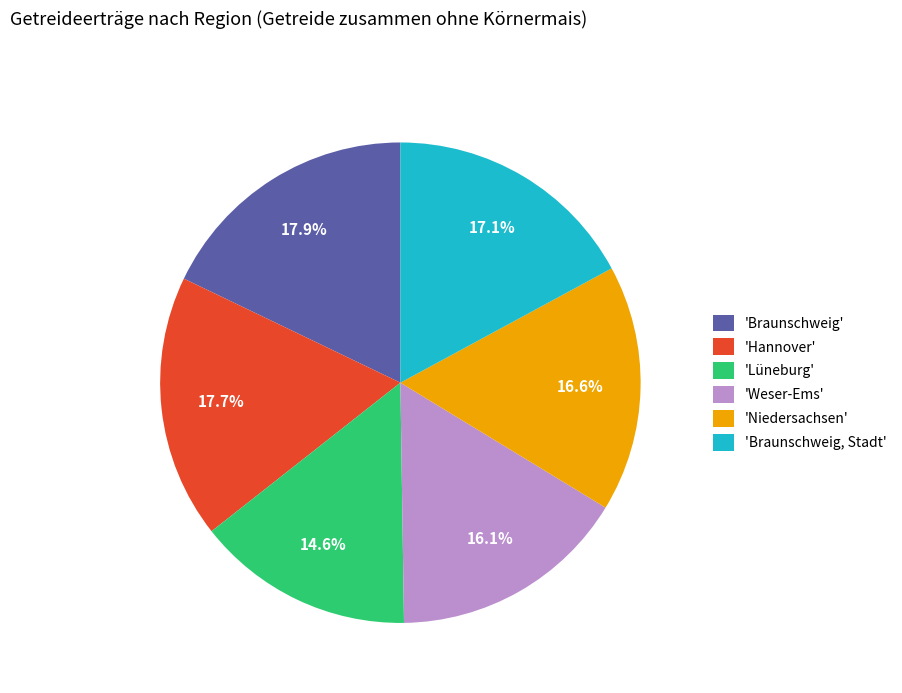

How much of the chart is everything except 'Braunschweig'?

82.1%